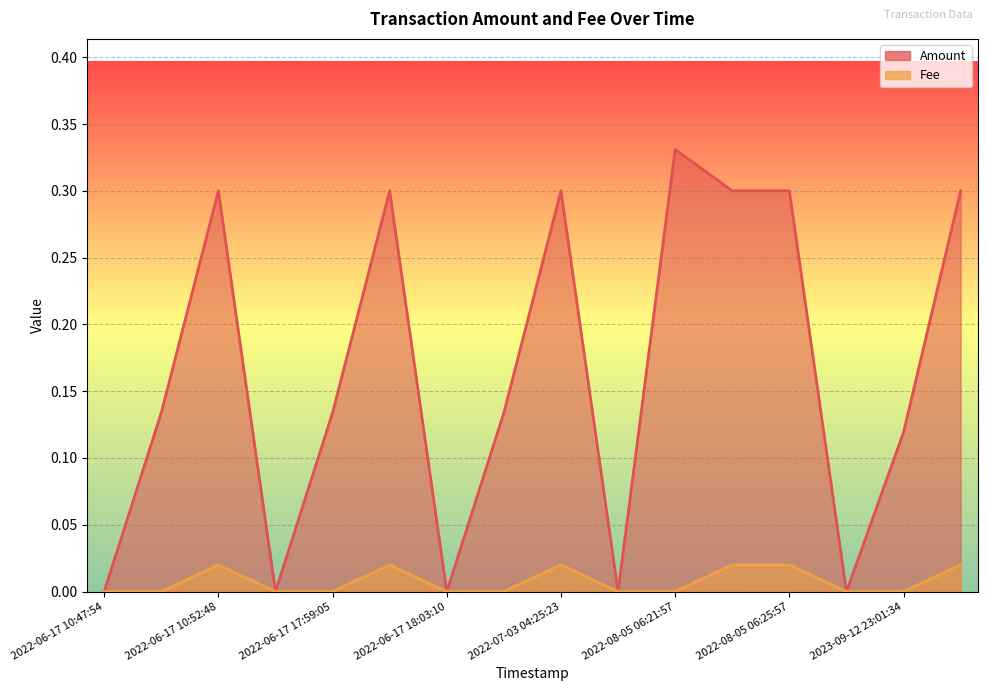

What is the greatest value displayed?

0.3